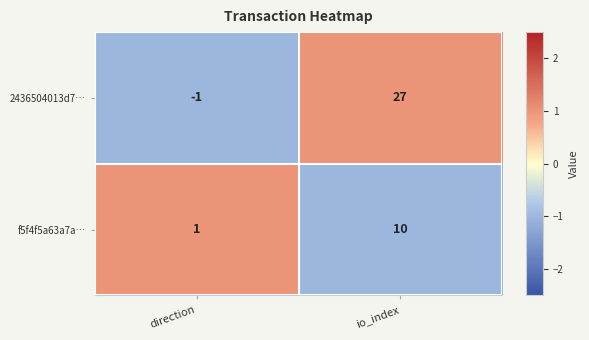

The value of 2436504013d7… at io_index is 11. True or false?

False